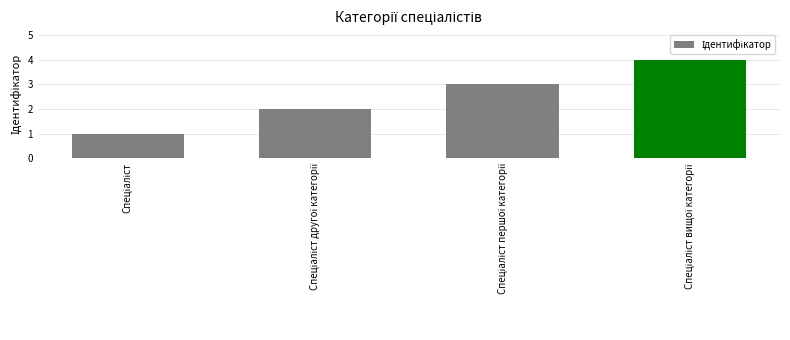

What is the greatest value displayed?

4